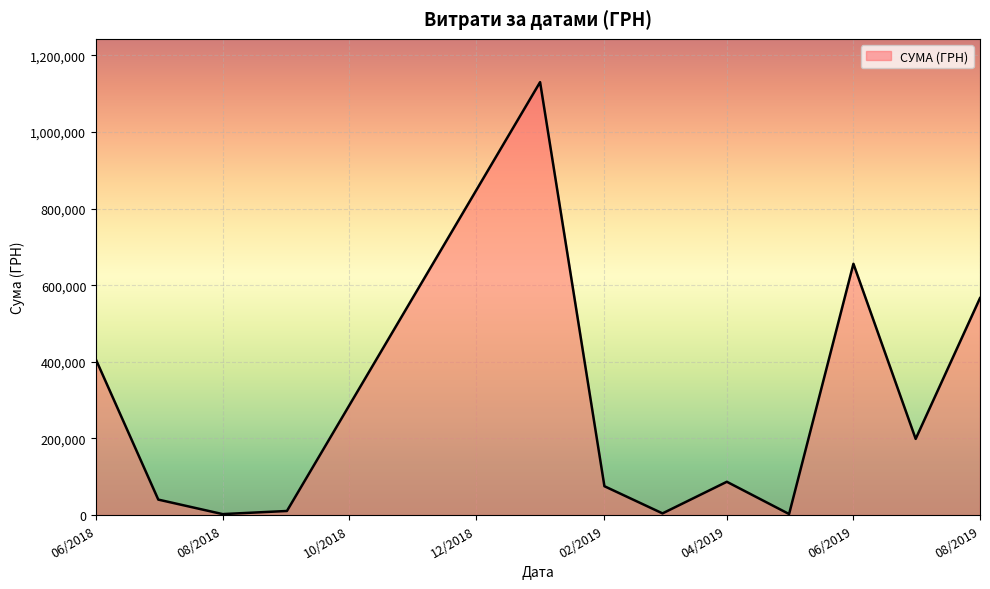

What is the average value?

264882.3